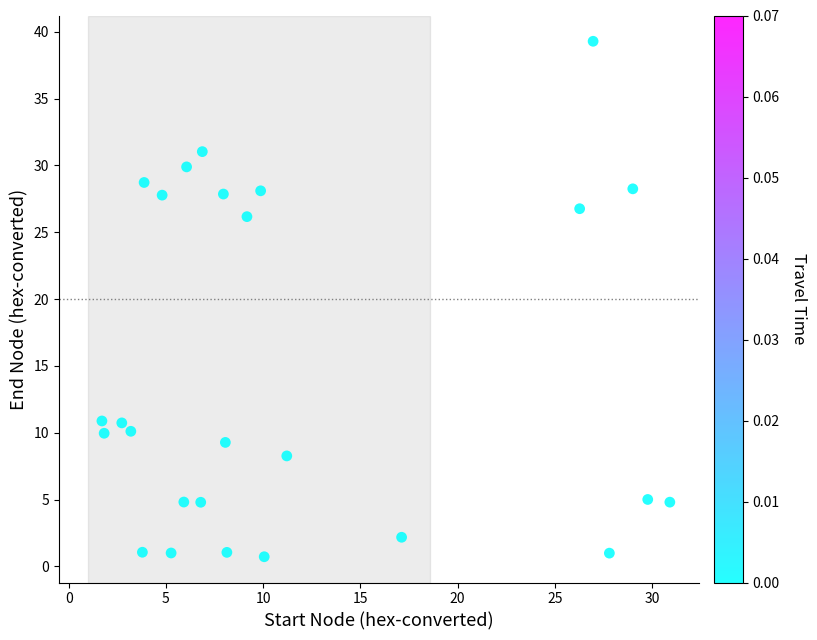

What Y value in the scatter plot is closest to 20?

26.2